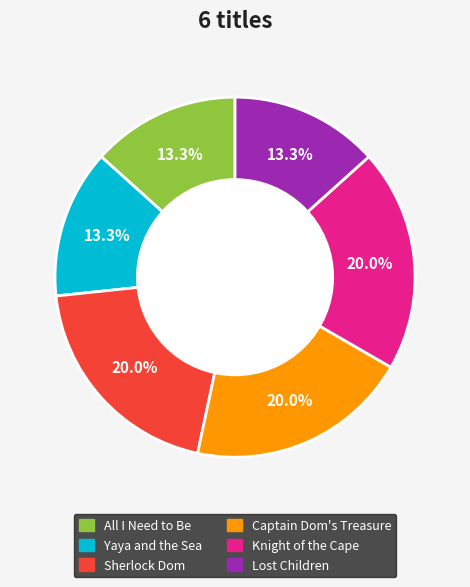

To the nearest percent, what is the combined percentage of Knight of the Cape and All I Need to Be?

33%